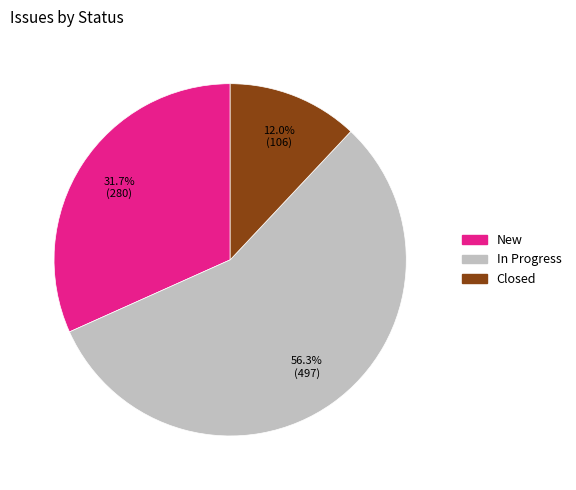

Is there a majority slice in this chart?

Yes